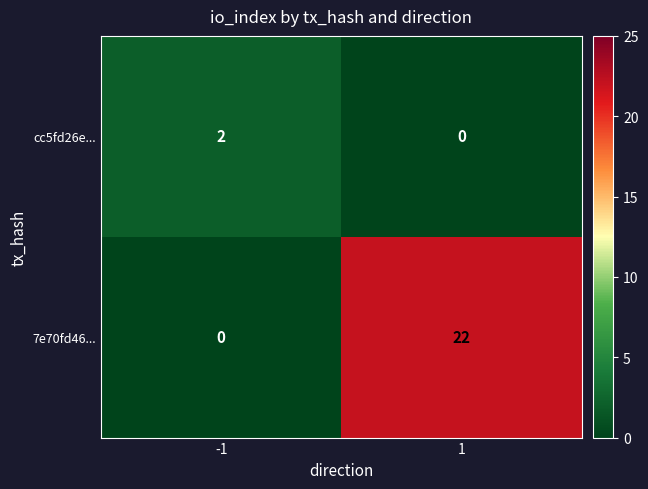

Reading left to right, list all the values displayed in this chart.

cc5fd26e...: 2	0
7e70fd46...: 0	22